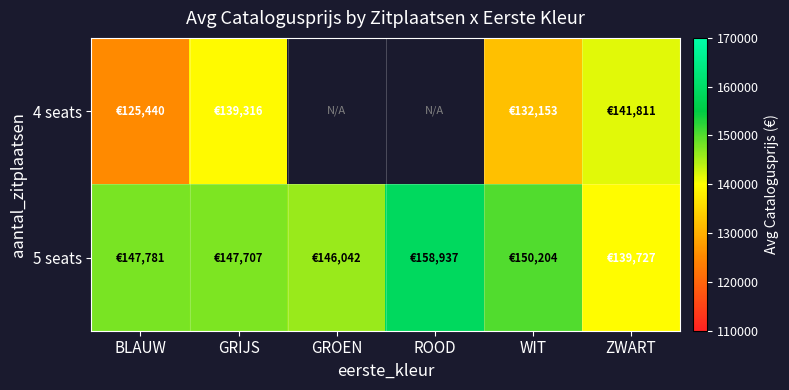

What is the difference between the highest and lowest values at WIT?

18051.0